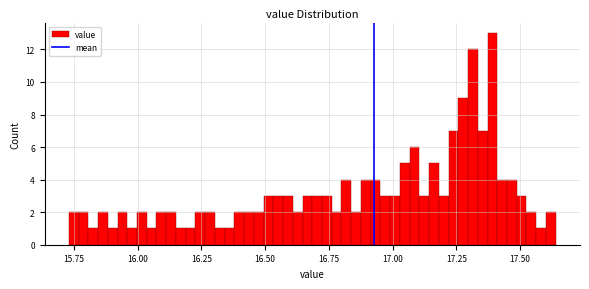

Read against the x-axis, roughly where is the centre of the tallest bar?

17.40